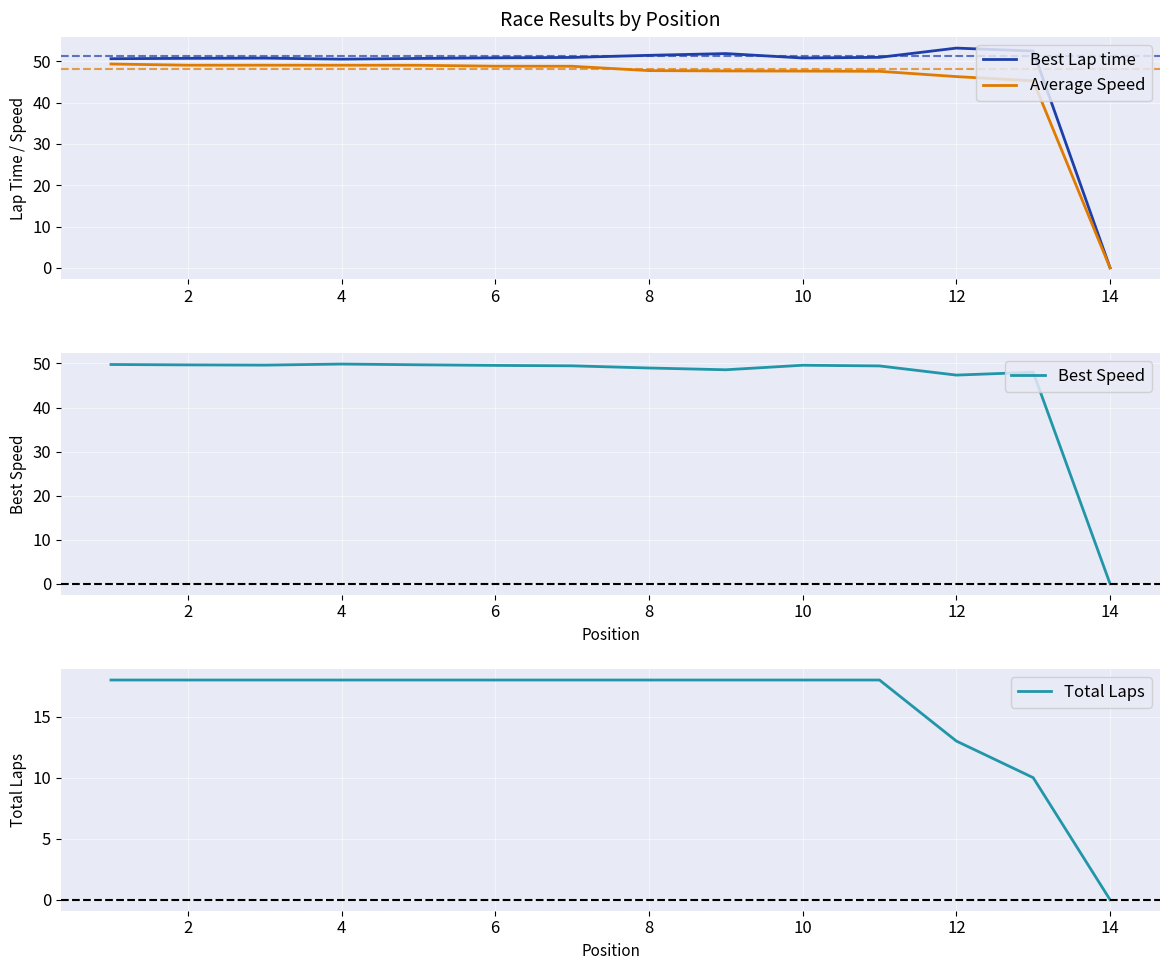

How many lines are shown in the chart?

4